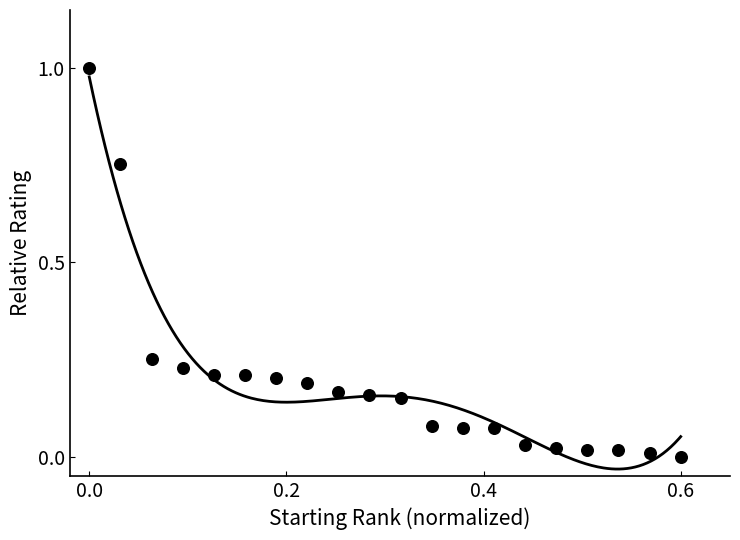

What is the change in value from 5 to 10?

-0.1